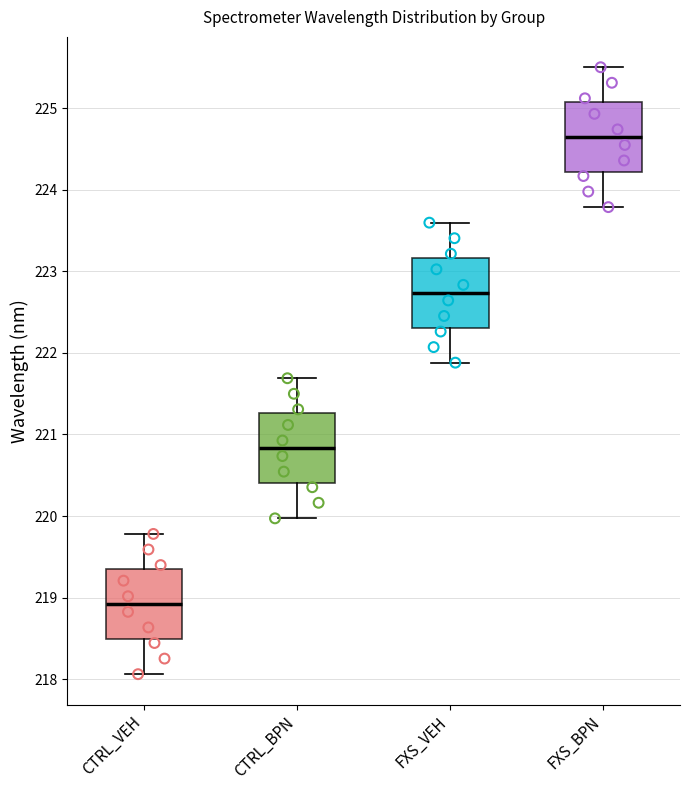

Which box's median line is the lowest?

CTRL_VEH